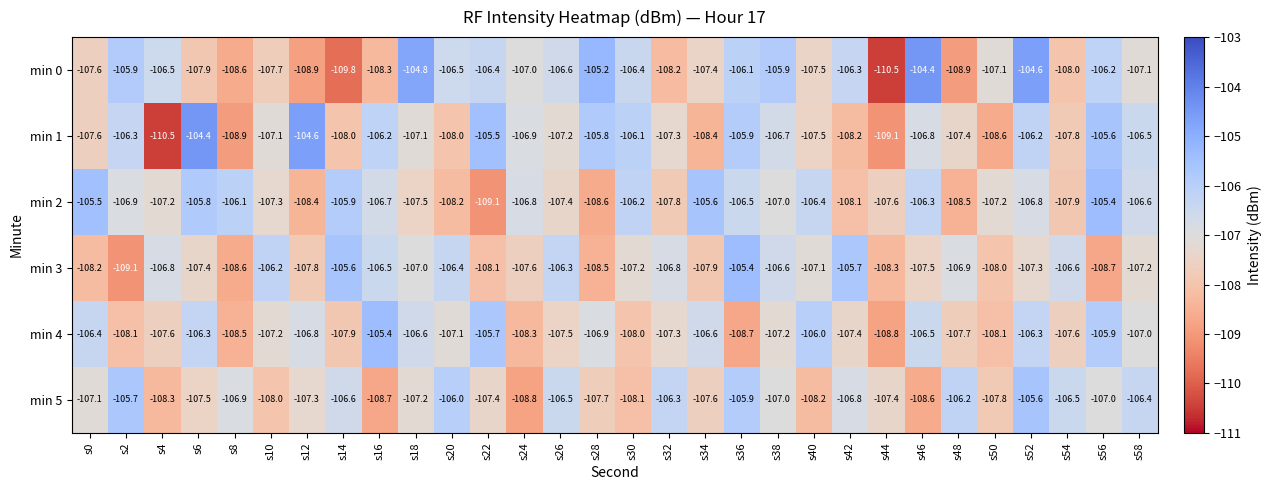

At how many categories does at least one series exceed -107?

28